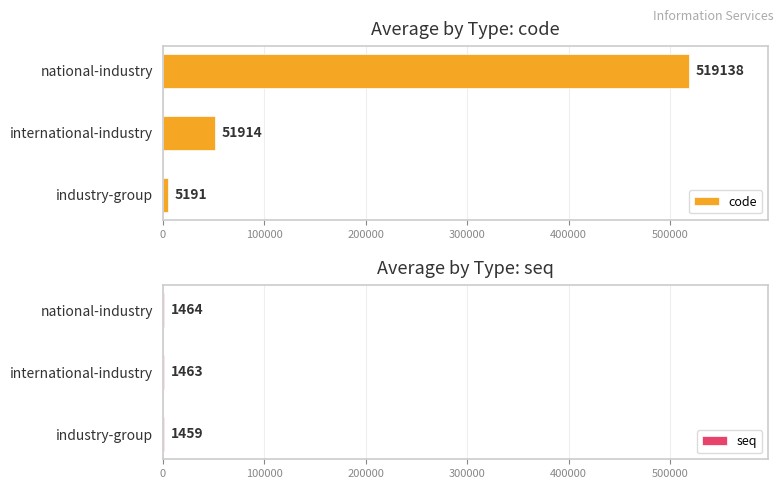

Which series has the widest spread of values?

code